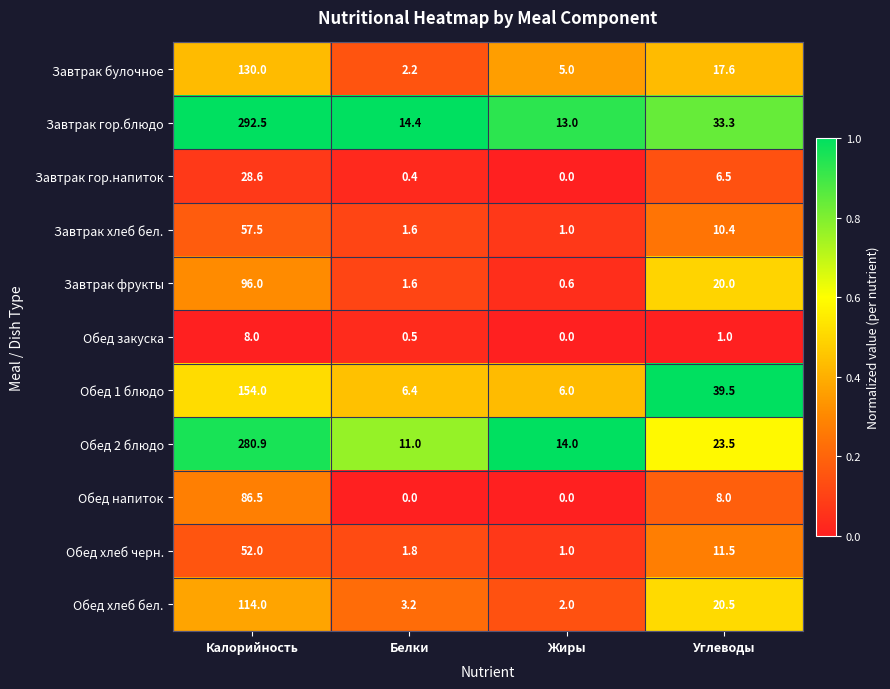

What is the spread (max minus min) of values at Жиры?

14.0